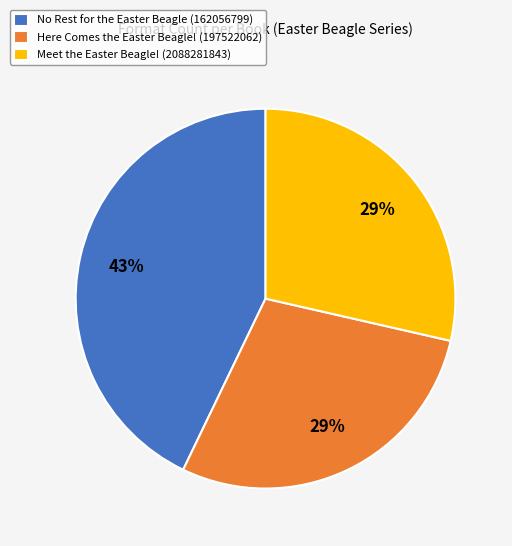

To the nearest percent, what is the difference between the largest and smallest slice percentages?

14%